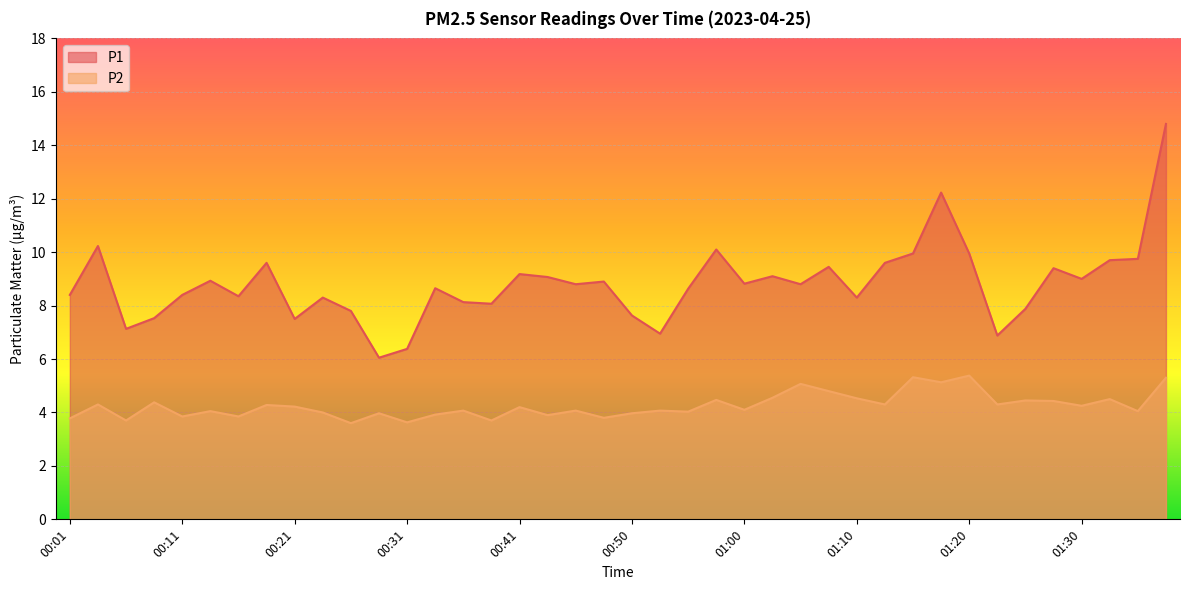

Which series has the largest range (max minus min)?

P1